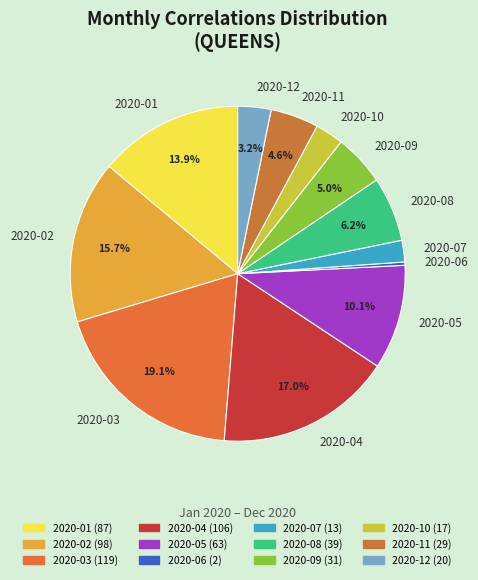

What is the smallest slice in the pie chart?

2020-06